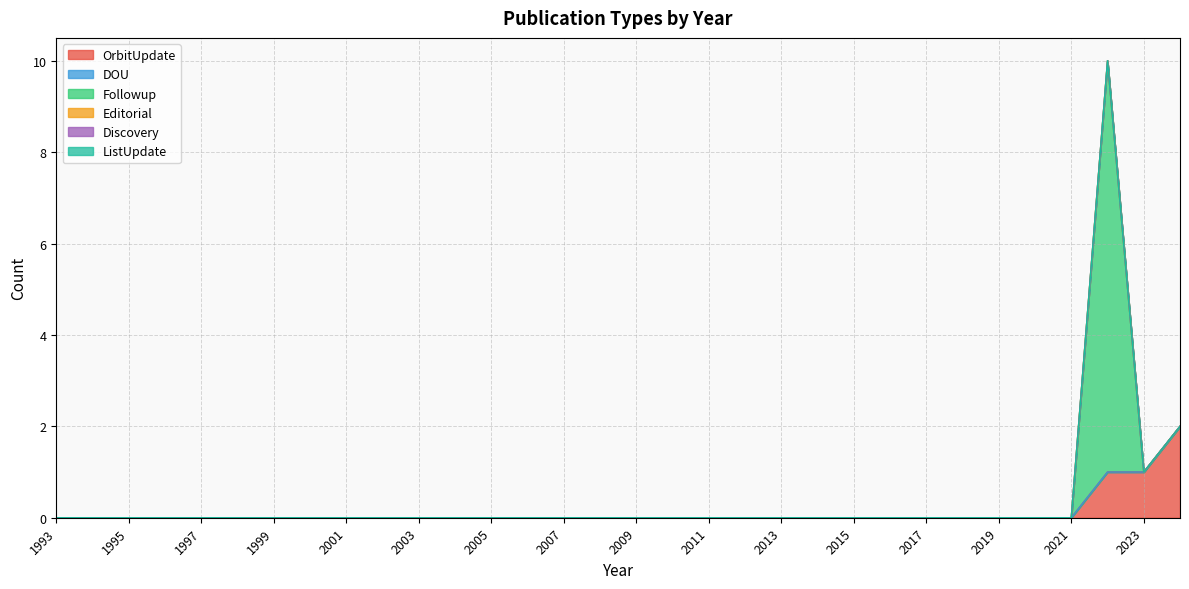

Does the chart have visible grid lines?

Yes